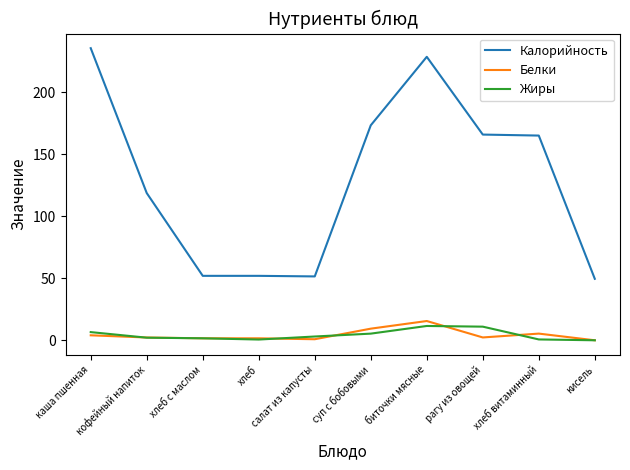

True or false: Калорийность and Жиры cross at least once.

False